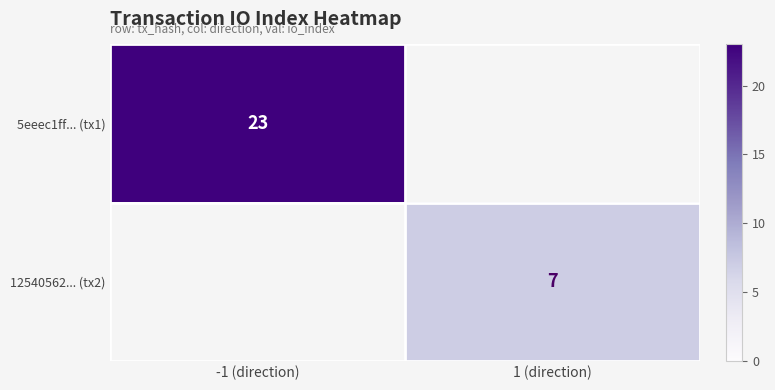

Is it true that 12540562... (tx2) equals 4 at 1 (direction)?

False